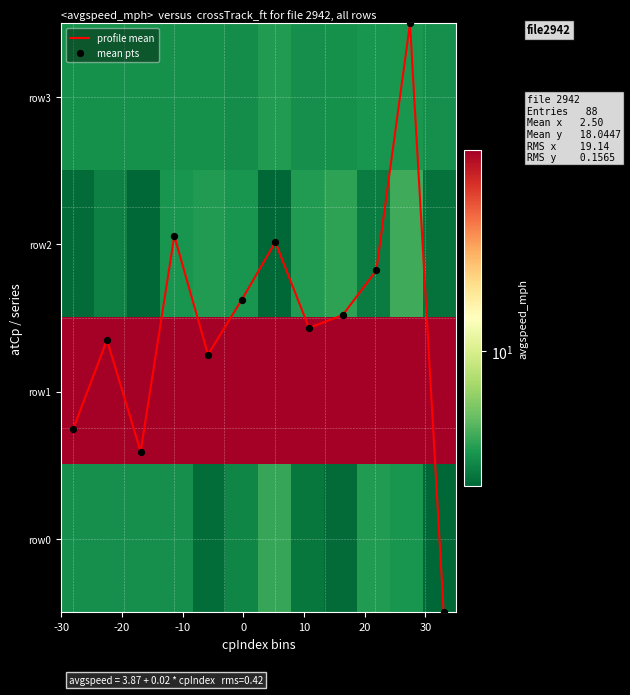

What is the highest value of the row0 series?

4.6